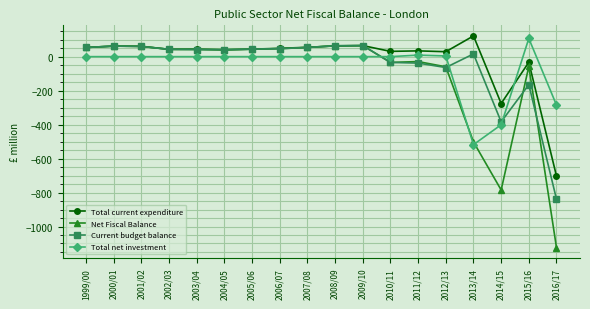

How many data points in Total current expenditure are less than 44?

8